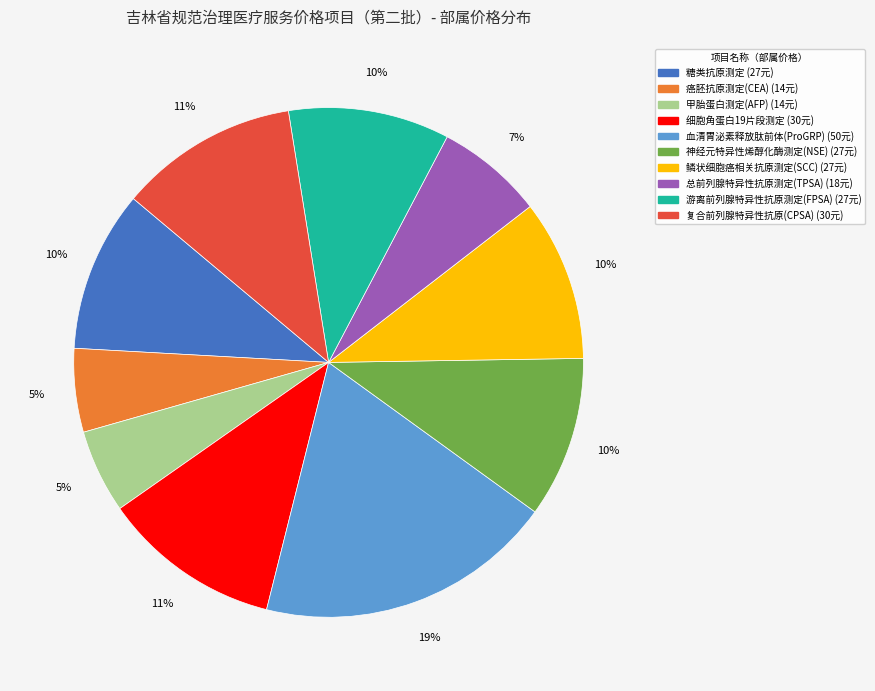

Do 糖类抗原测定 and 游离前列腺特异性抗原测定(FPSA) together represent more than half of the pie?

No